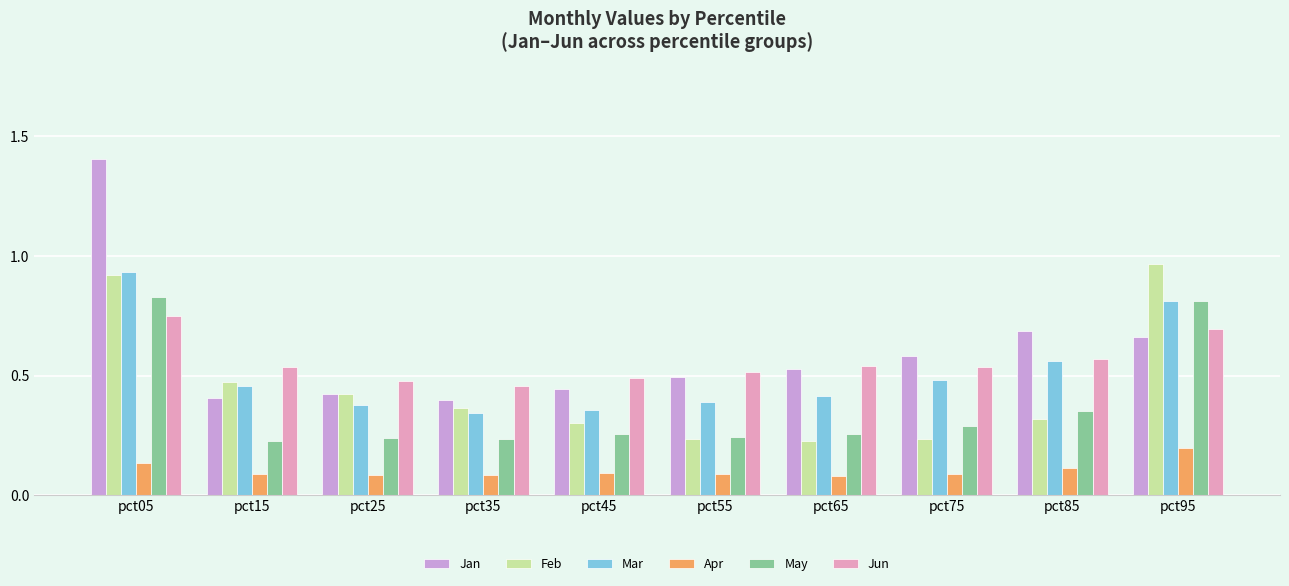

At pct45, list the series in order from largest to smallest.

Jun, Jan, Mar, Feb, May, Apr